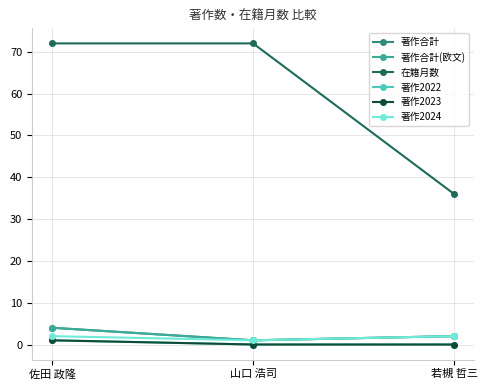

Rank the categories by 著作2022 value from highest to lowest.

佐田 政隆, 山口 浩司, 若槻 哲三